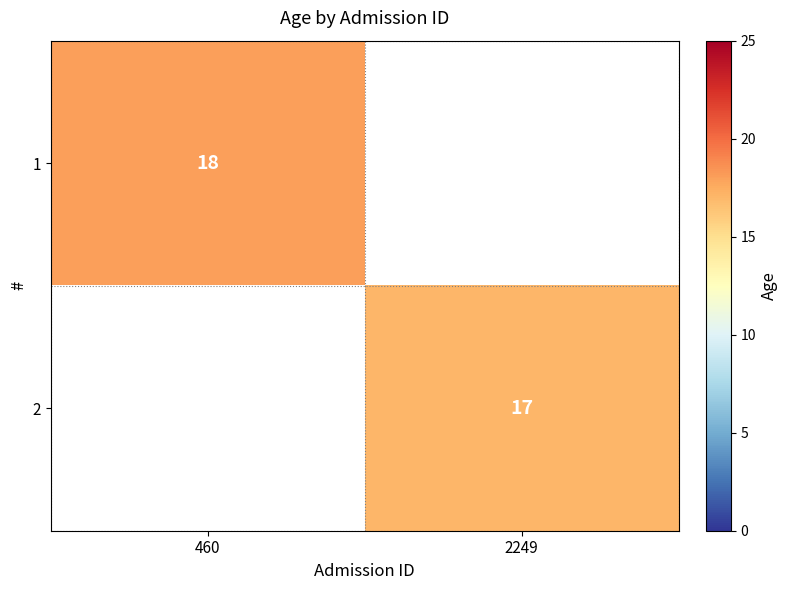

True or false: 1 has a value of 31 at 460.

False